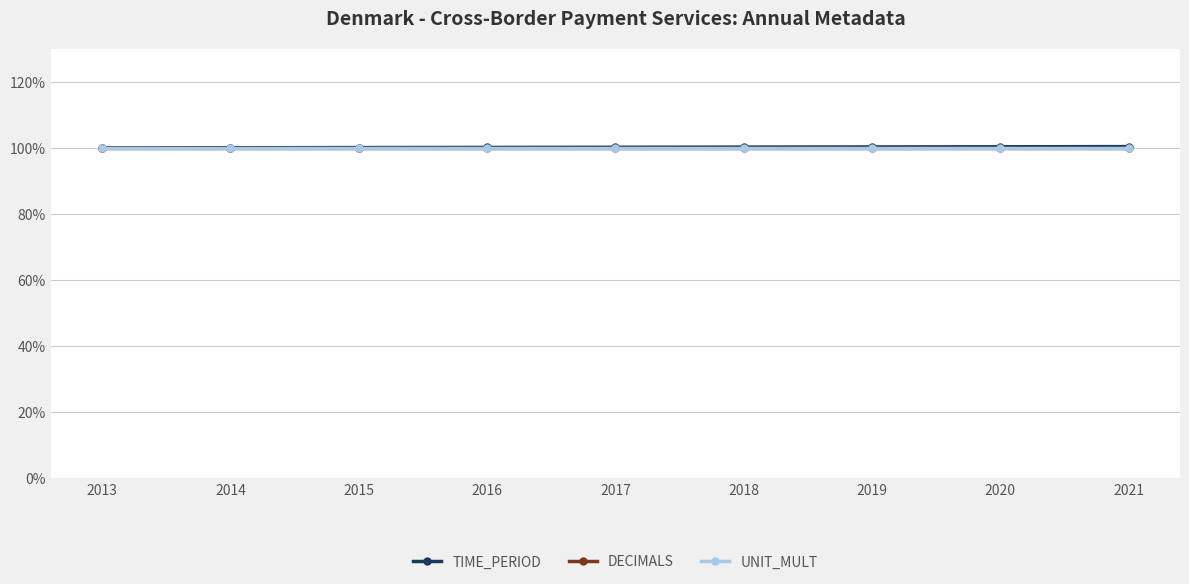

What is the sum of the TIME_PERIOD values at 2014 and 2021?

200.4